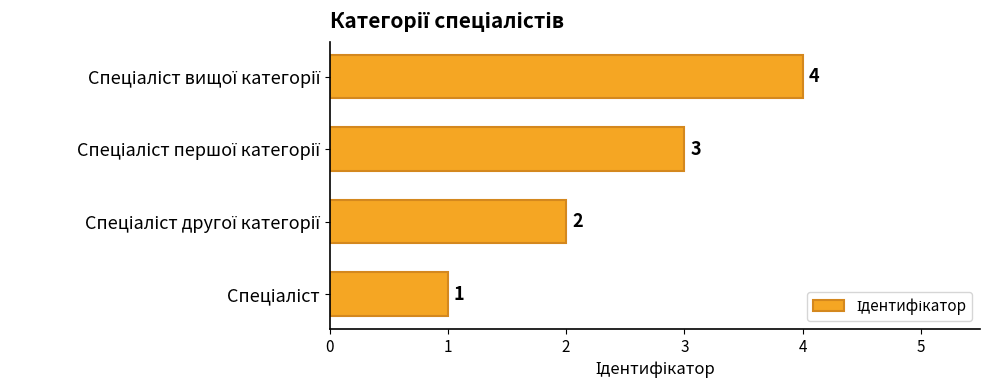

How many values are between 2 and 4?

3